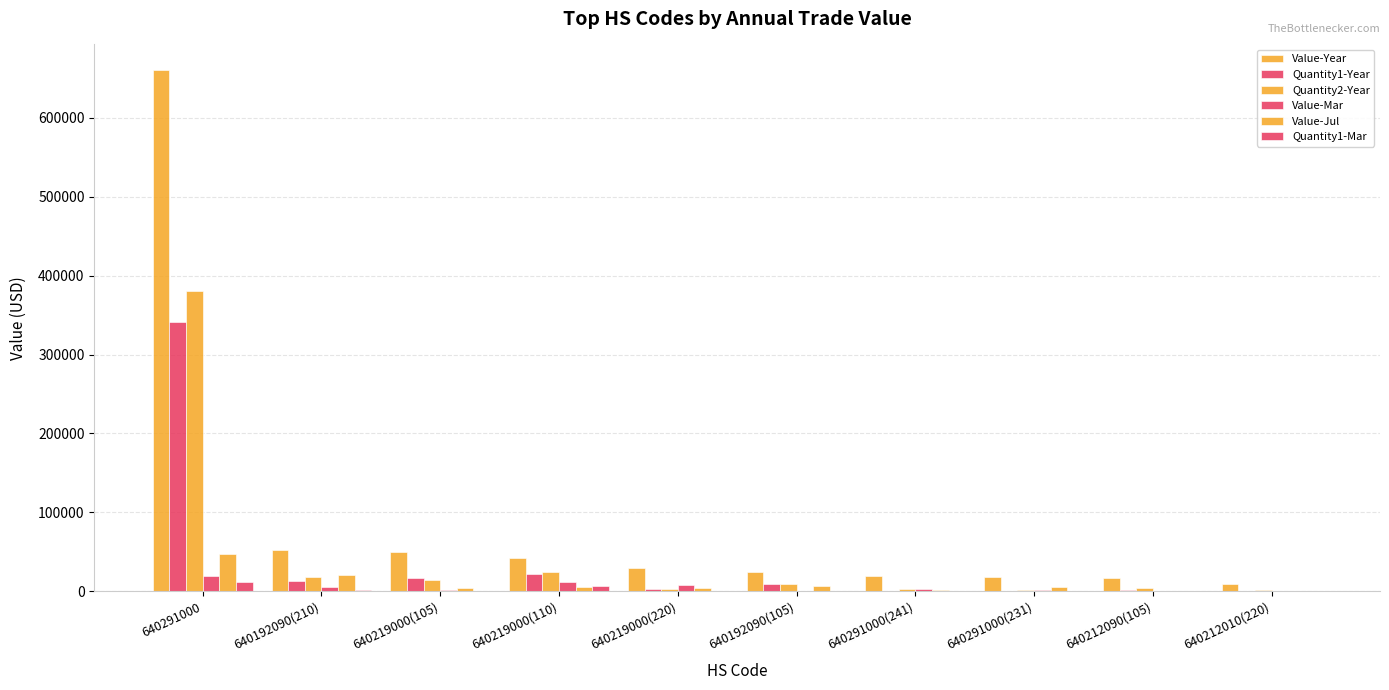

List the series in order of their peak value, highest first.

Value-Year, Quantity2-Year, Quantity1-Year, Value-Jul, Value-Mar, Quantity1-Mar